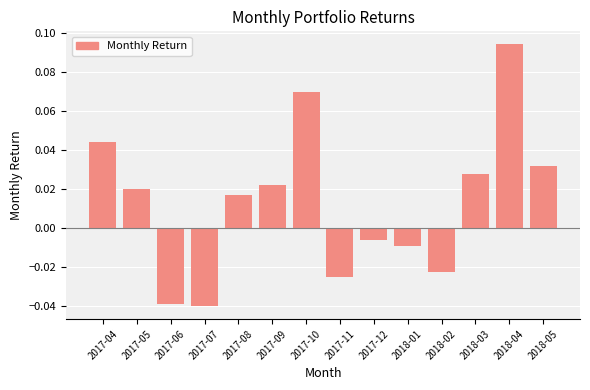

Which label corresponds to the largest value in the chart?

2018-04